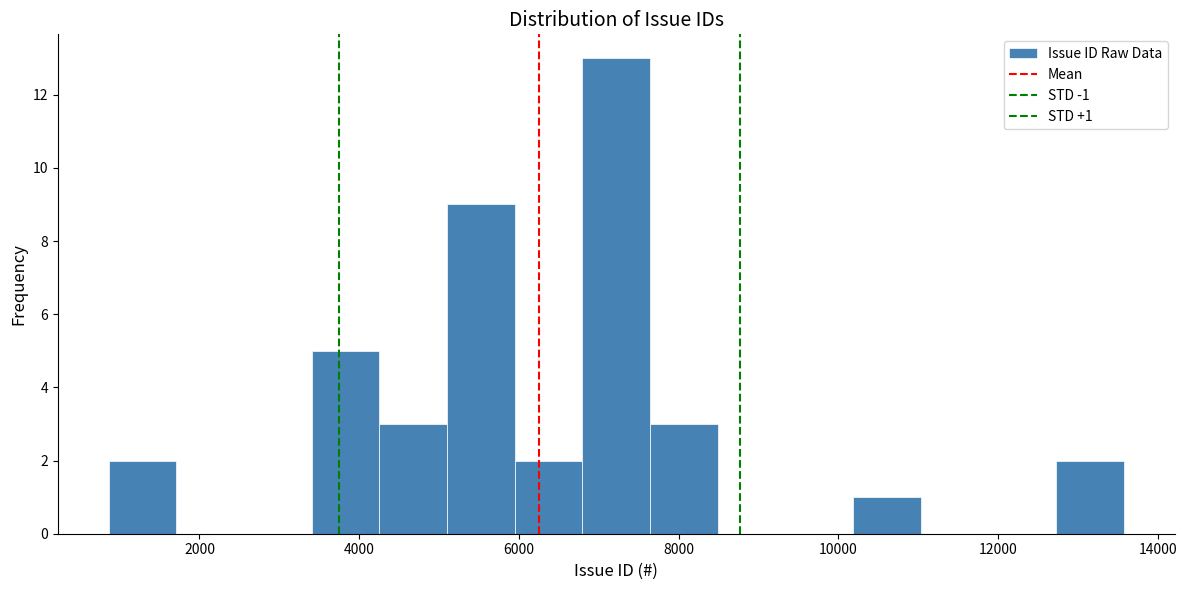

Which range on the x-axis has the tallest bar?

6800 to 7600